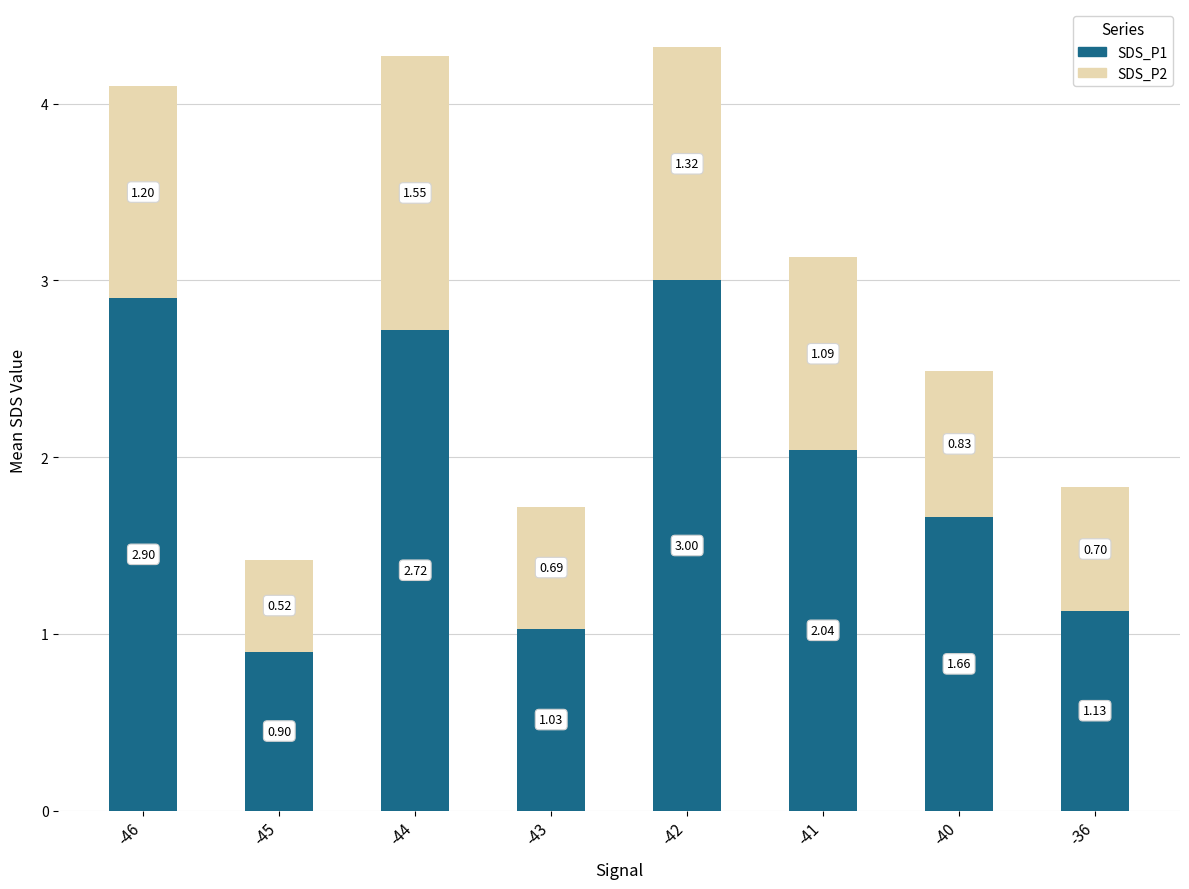

Rank the categories by SDS_P1 value from highest to lowest.

-42, -46, -44, -41, -40, -36, -43, -45